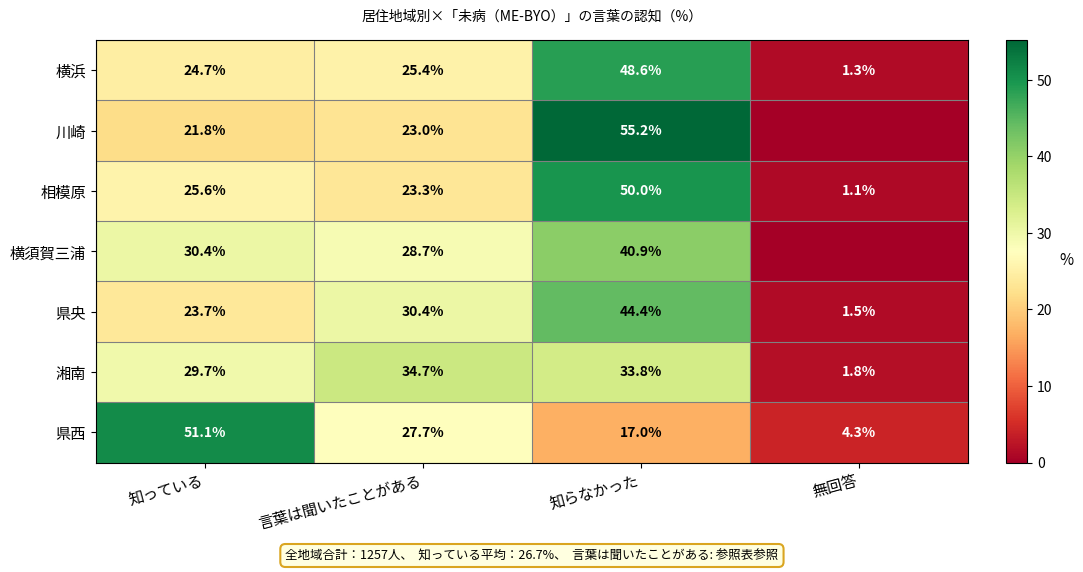

What is the difference between the maximum and minimum values in the 湘南 series?

32.9